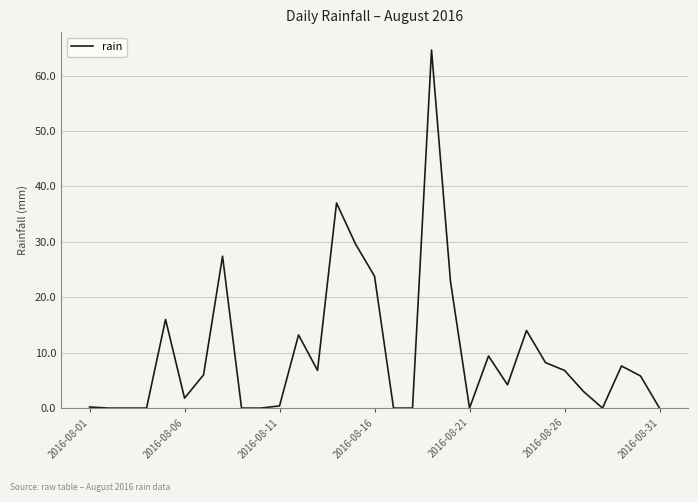

How many categories are shown in the chart?

31